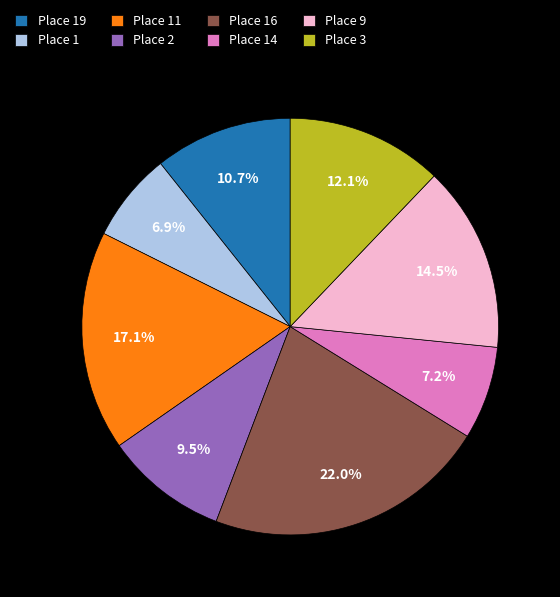

Which has a higher value, Place 1 or Place 16?

Place 16